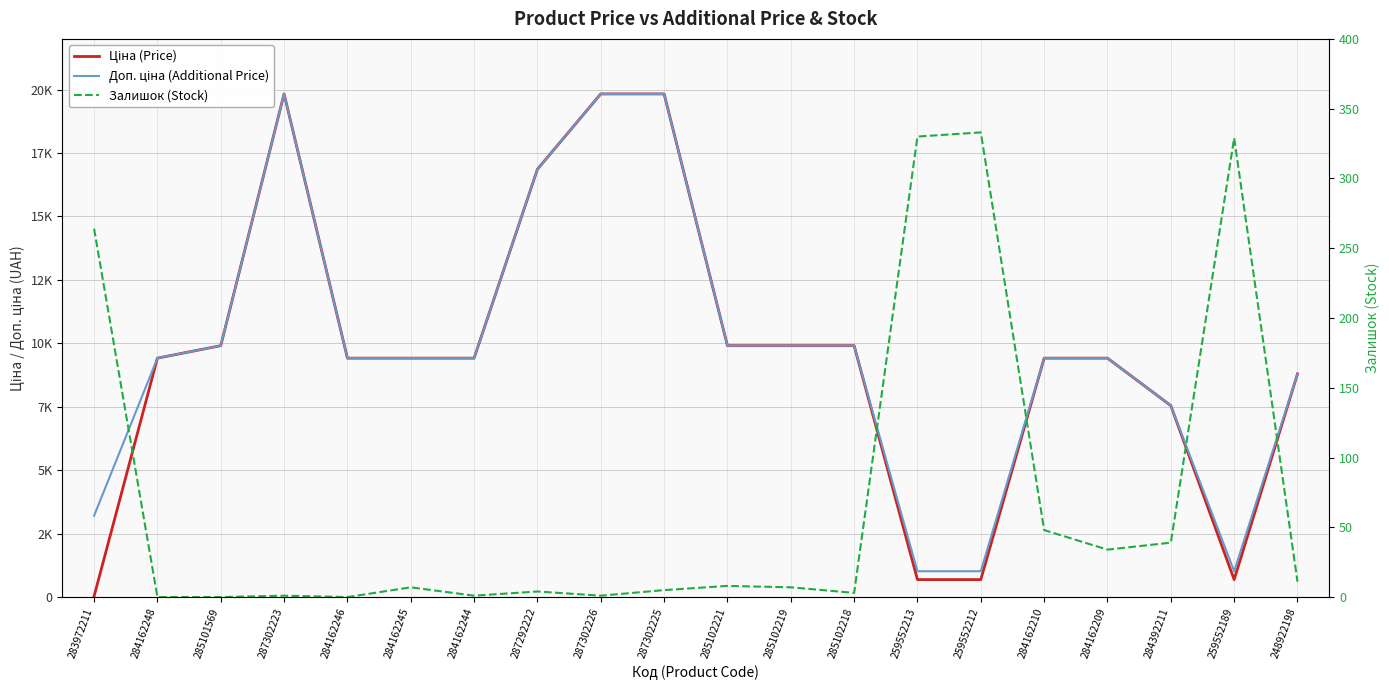

Where is Залишок (Stock) nearest to the value 166?

283972211